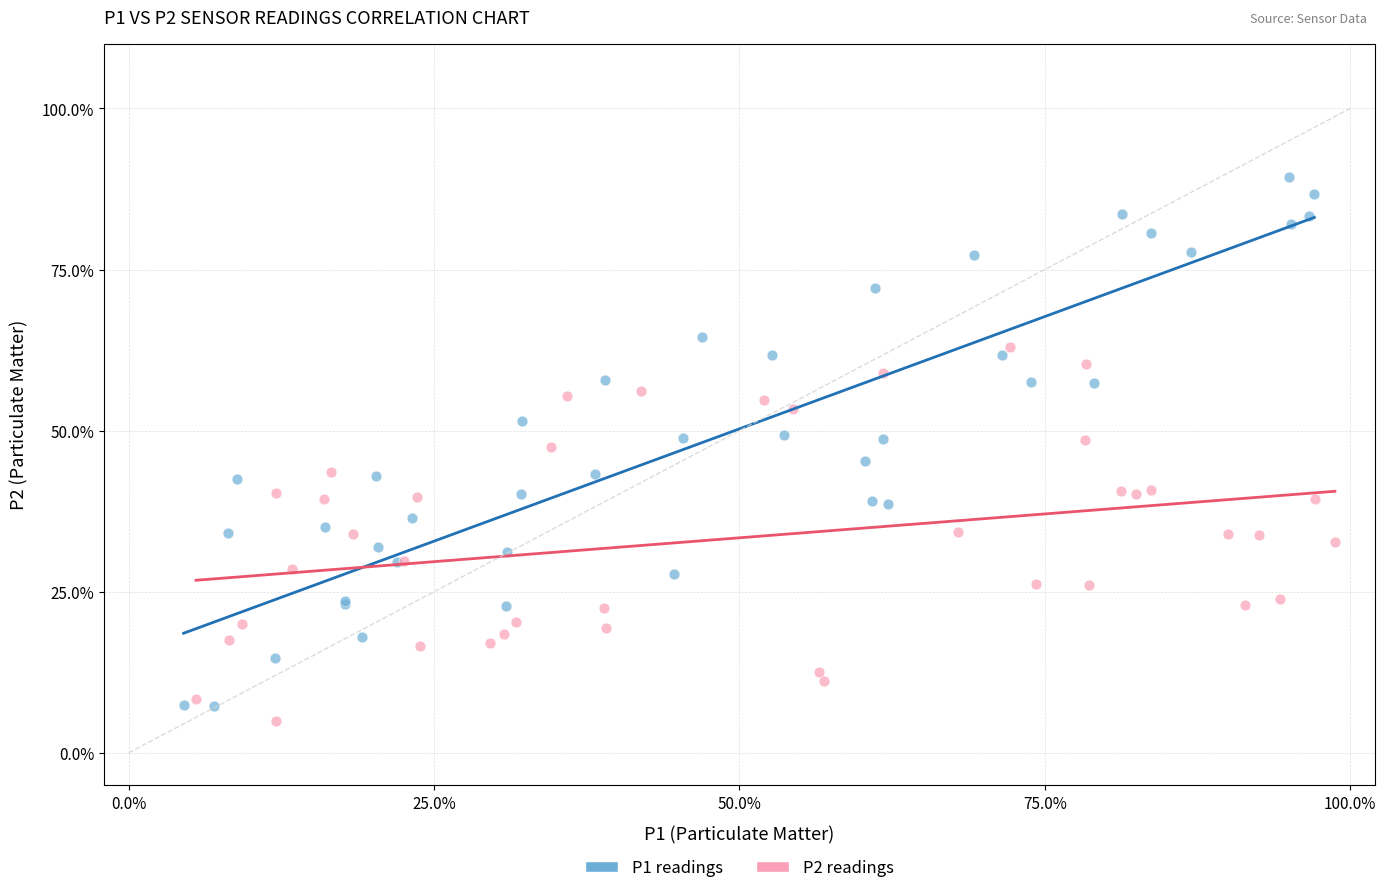

Which series reaches the minimum Y coordinate?

P2 readings